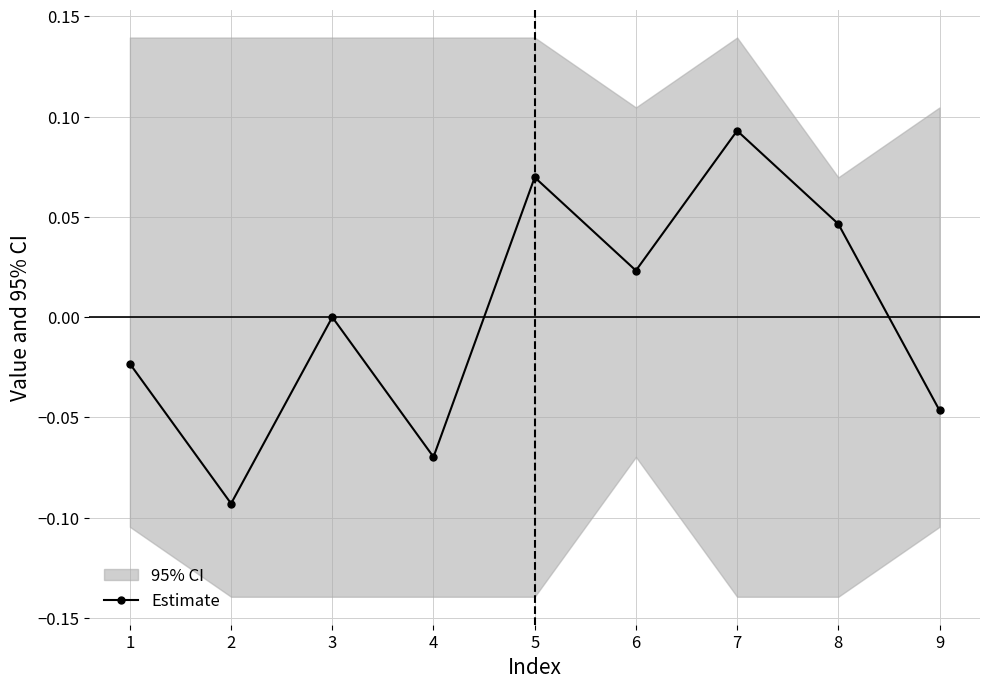

At which category does the chart reach its minimum across all series?

2